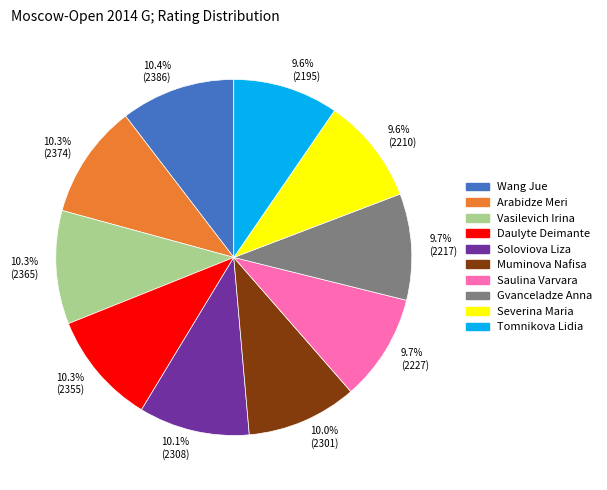

Do Muminova Nafisa and Wang Jue together represent more than half of the pie?

No